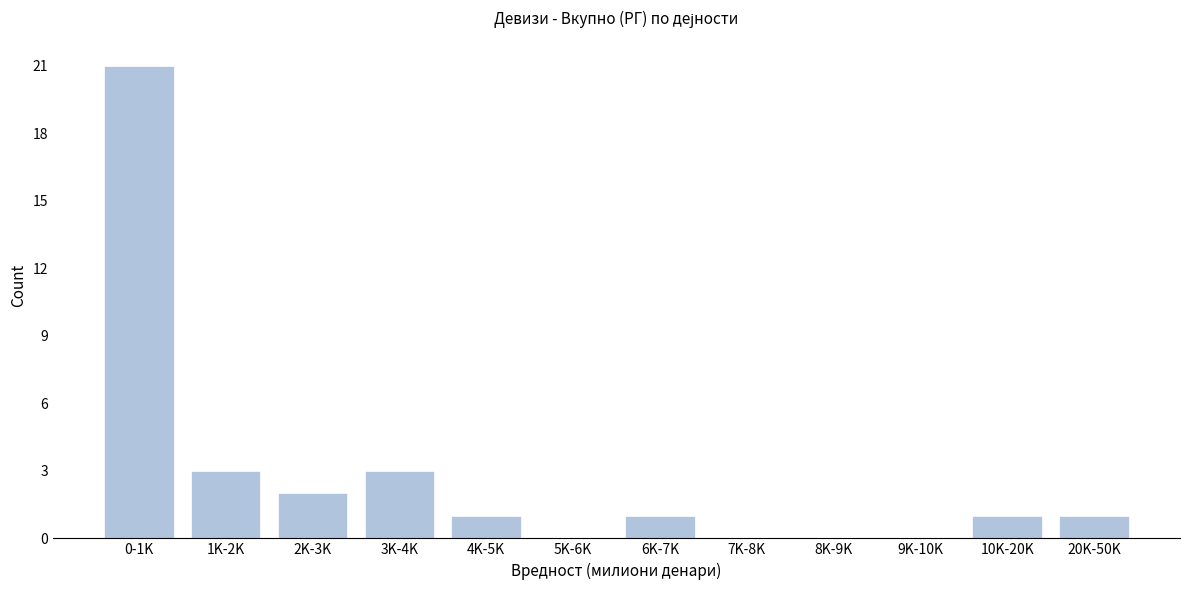

Reading left to right, transcribe all the data shown in this chart.

0-1K=21	1K-2K=3	2K-3K=2	3K-4K=3	4K-5K=1	5K-6K=0	6K-7K=1	7K-8K=0	8K-9K=0	9K-10K=0	10K-20K=1	20K-50K=1